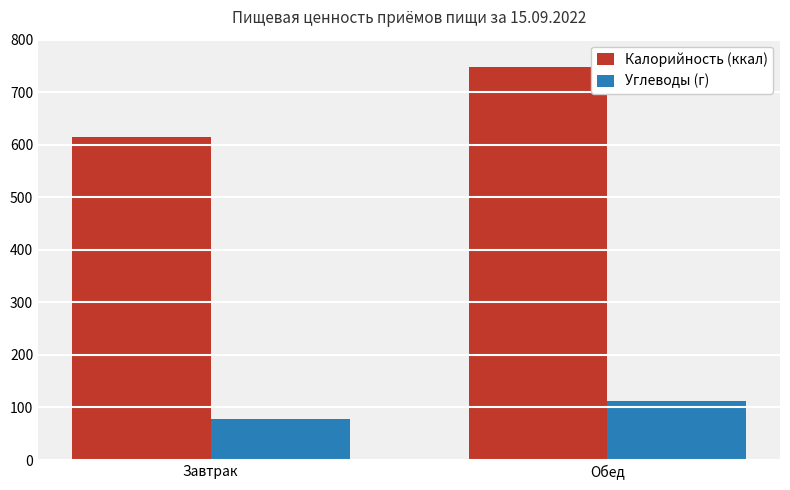

Count the number of categories in the chart.

2